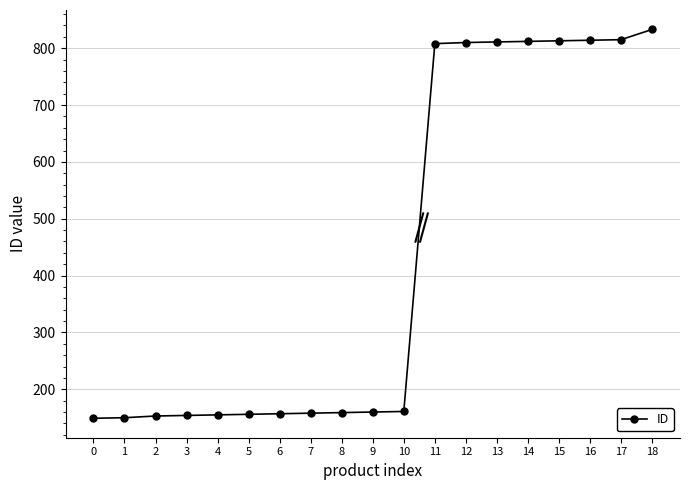

What is the maximum value shown in the chart?

833